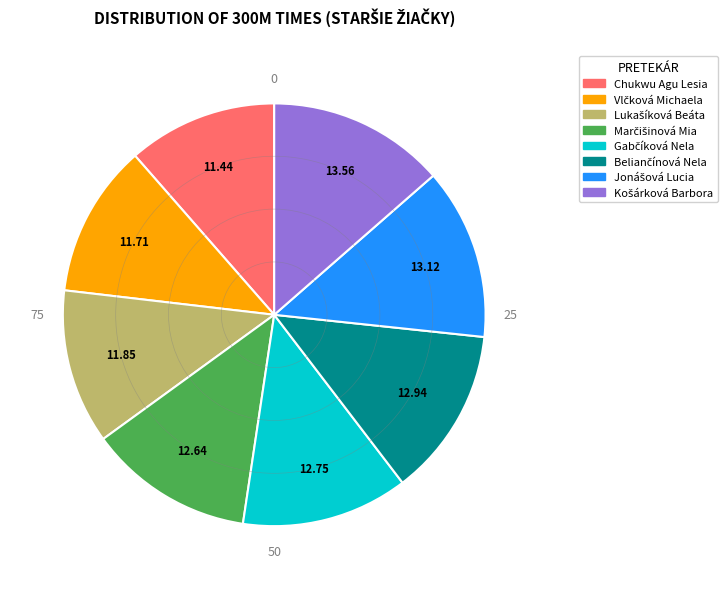

True or false: Chukwu Agu Lesia accounts for 24% of the total.

False